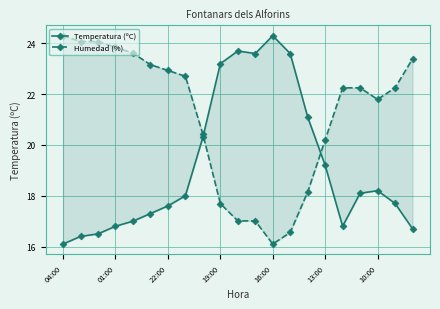

What is the difference between the Temperatura (ºC) values at 9 and 01:00?

6.8